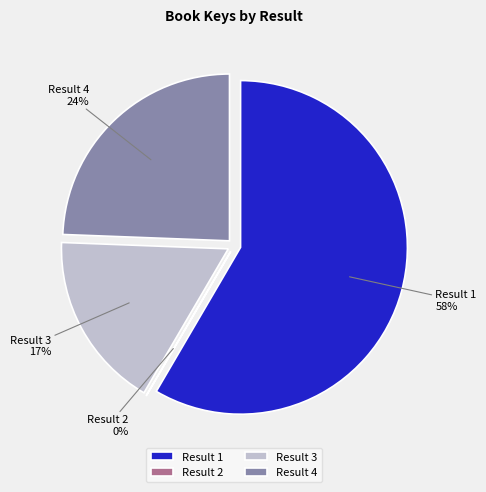

Count the number of slices in the pie.

4